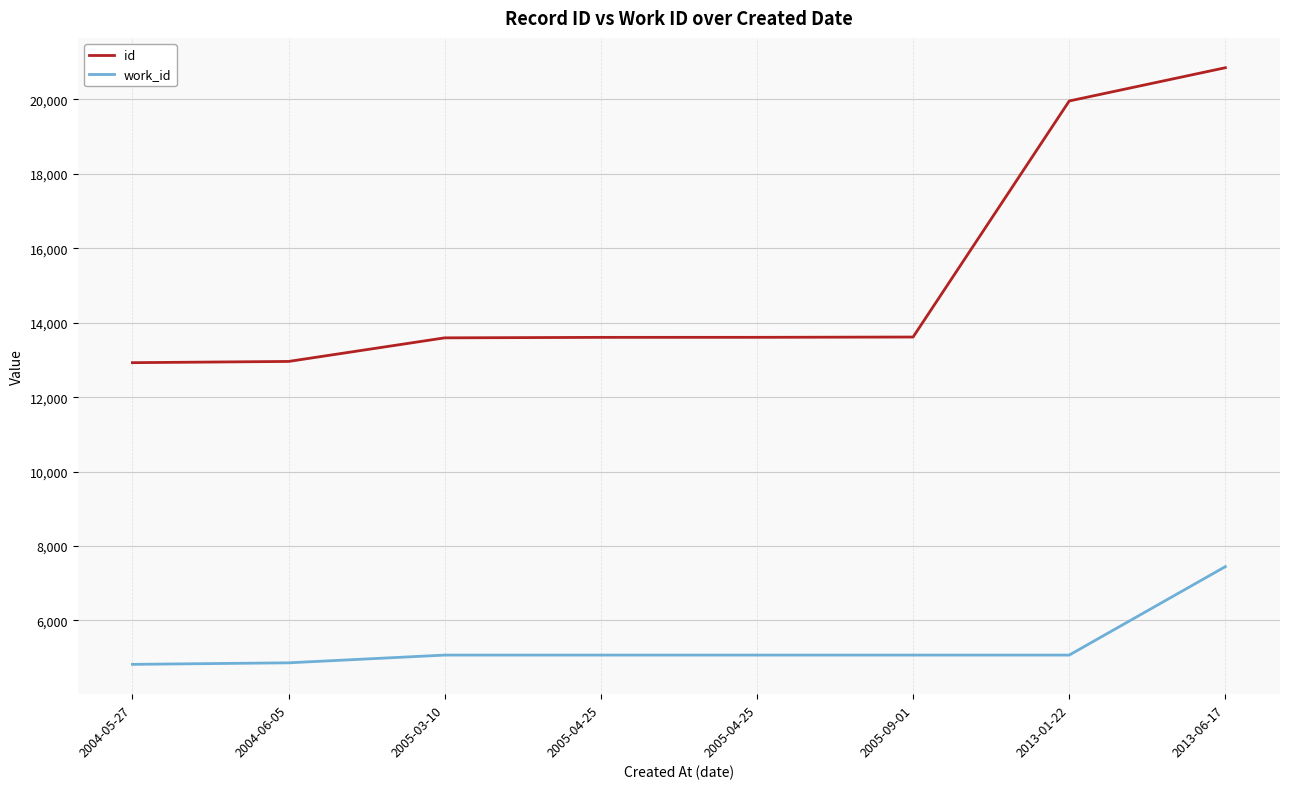

How many values in the id series are below 13609?

4